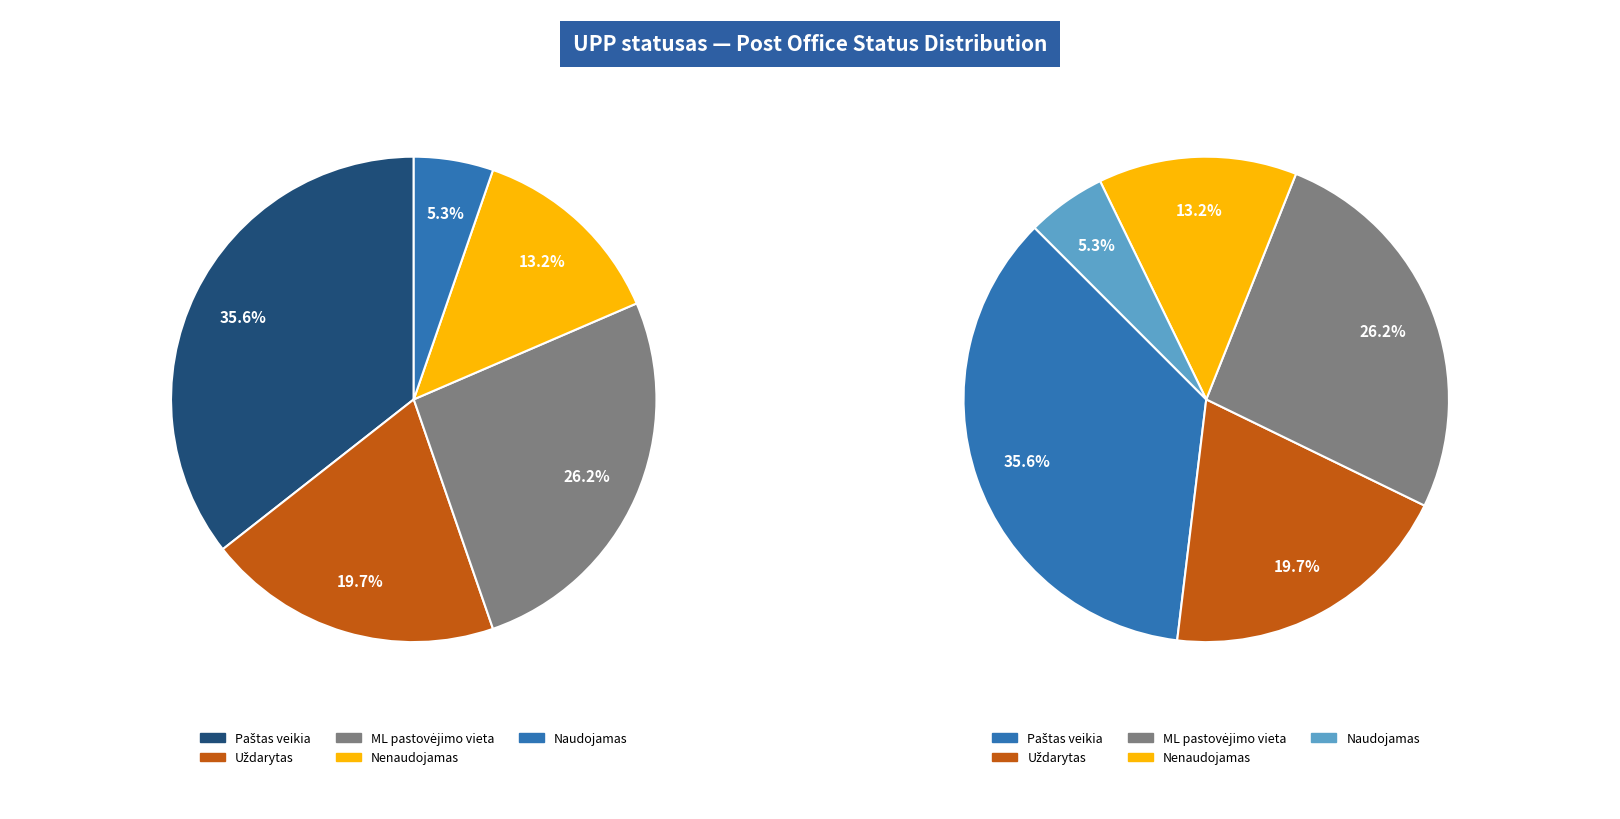

Count the number of slices in the pie.

5